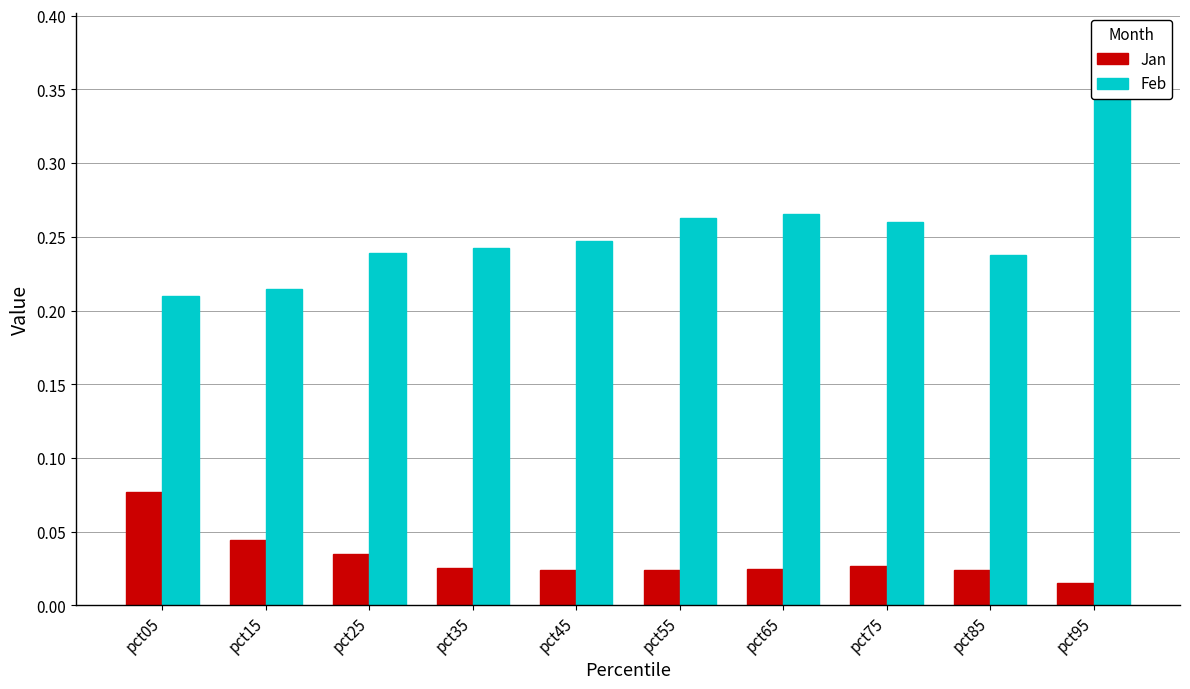

What is the minimum value for Feb?

0.2